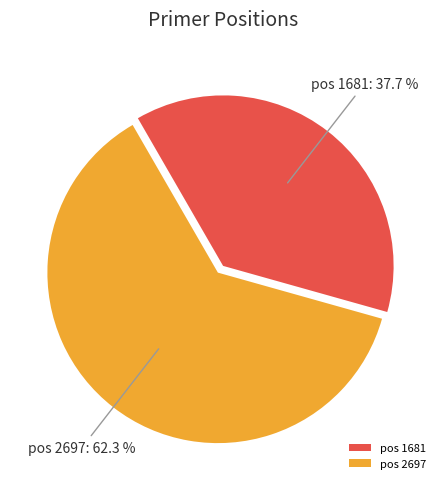

Which slice is the smallest?

pos 1681